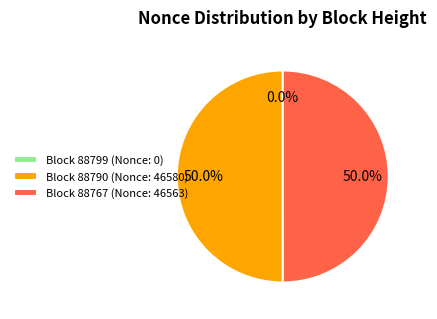

What percentage is NOT represented by Block 88790 (Nonce: 46580)?

50.0%